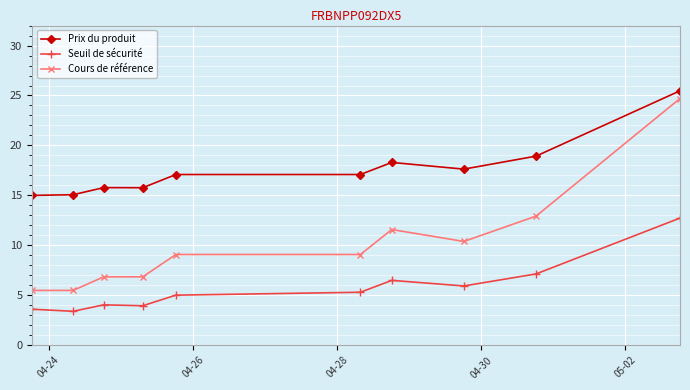

True or false: Seuil de sécurité and Prix du produit intersect in this chart.

False